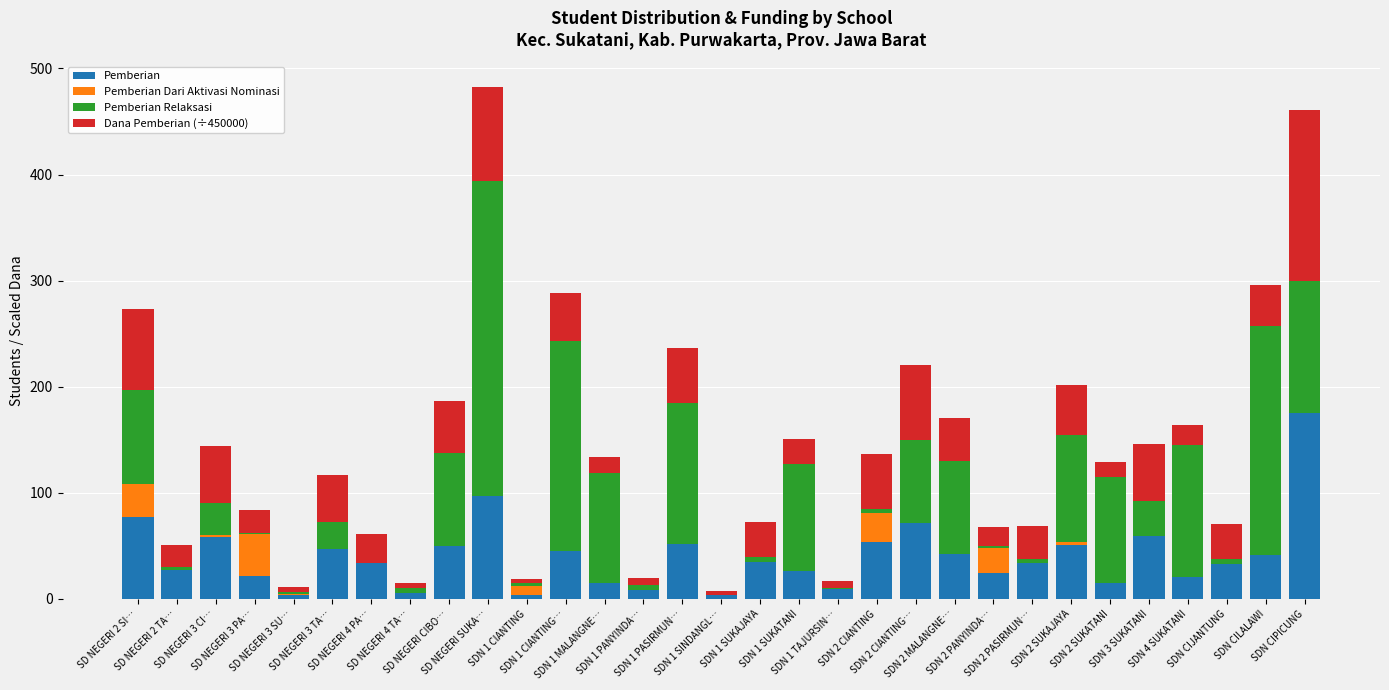

What is the maximum value for Pemberian?

175.0